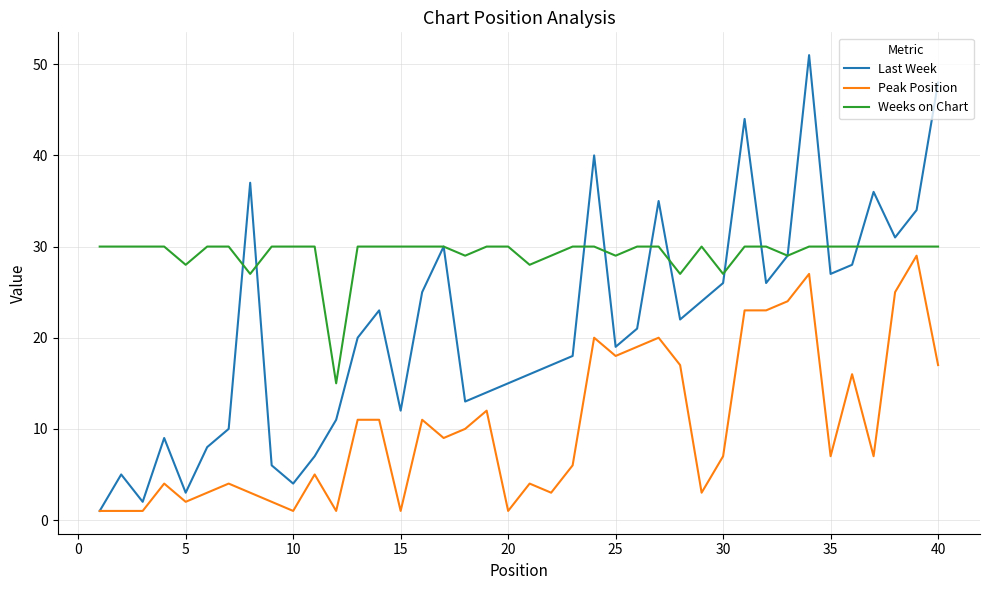

What is the minimum value for Weeks on Chart?

15